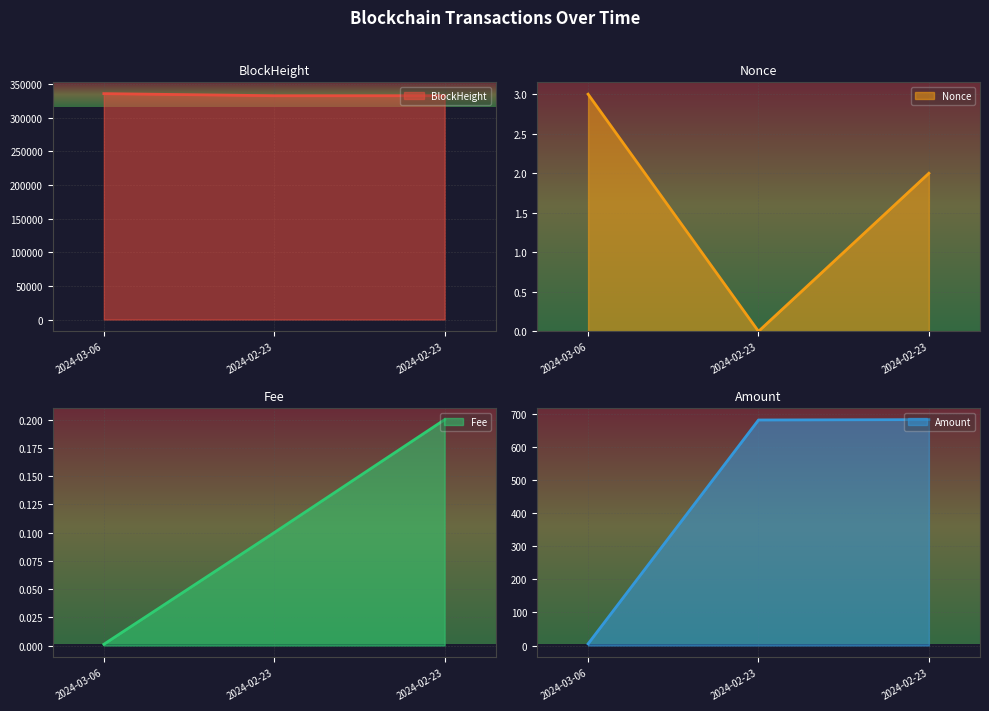

What is the average value of the Amount series?

455.8